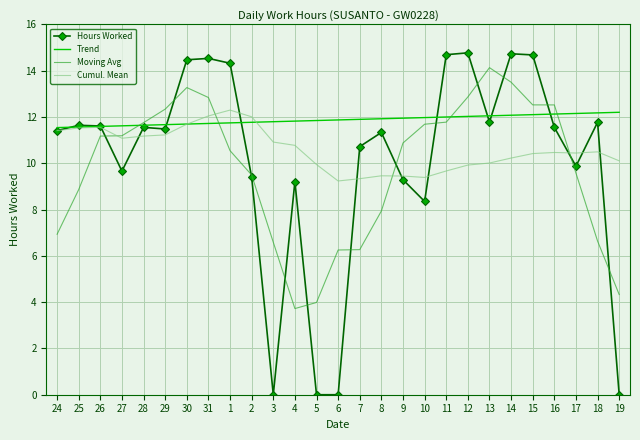

Is the value of Hours Worked at 30 greater than the value of Moving Avg at 26?

Yes